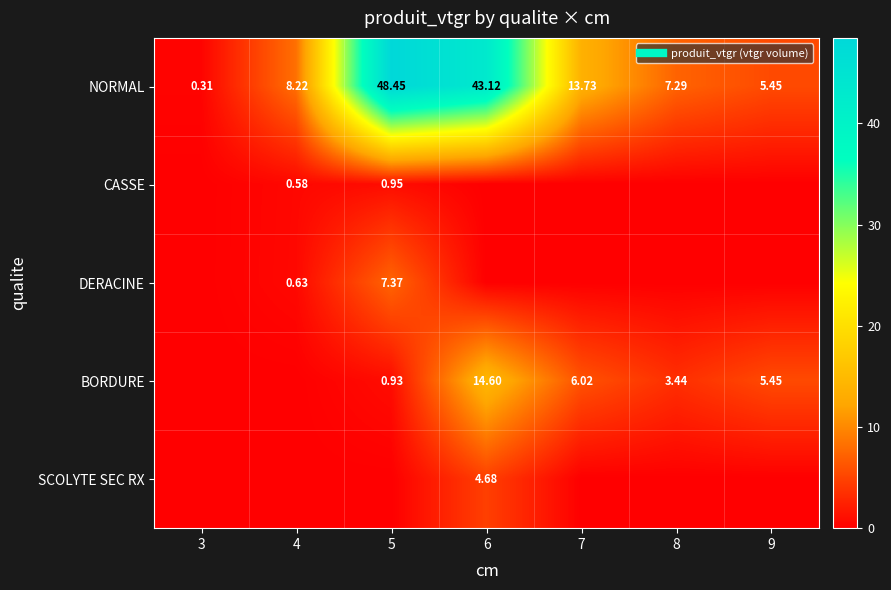

What is the difference between the second highest and second lowest values in the NORMAL series?

37.7